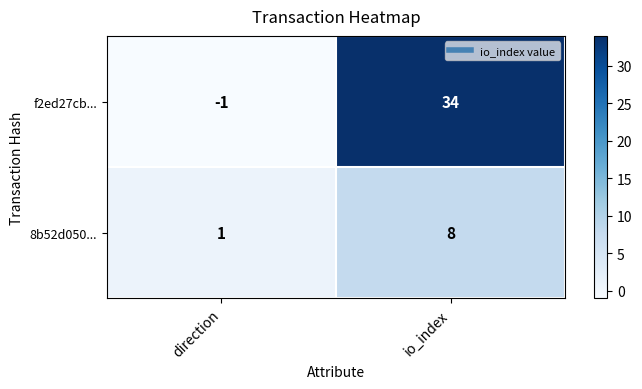

At which label is f2ed27cb... closest to 16?

direction